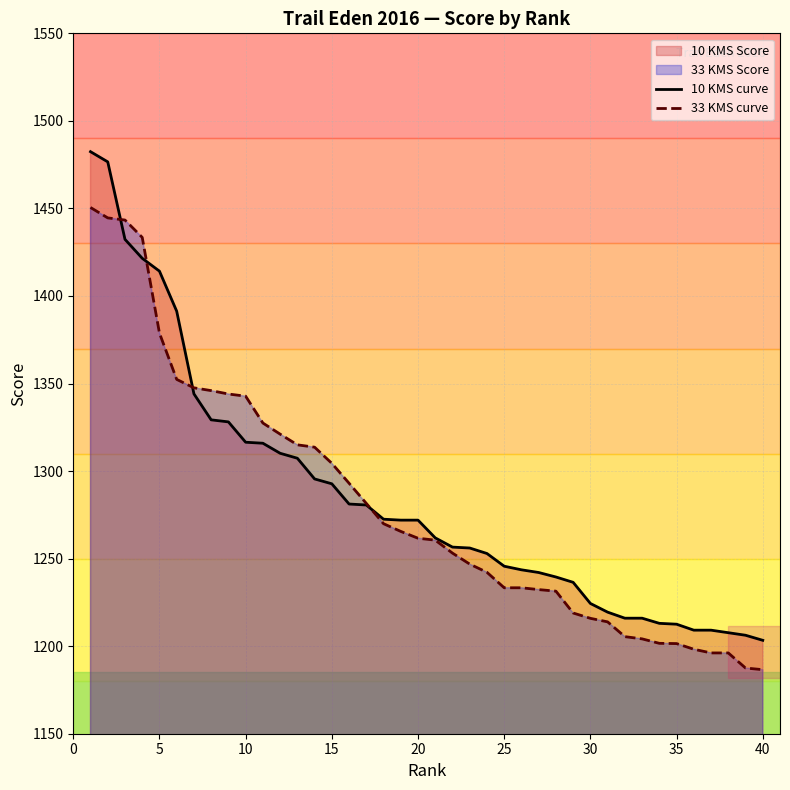

Reading left to right, list all the values displayed in this chart.

10 KMS curve: 1482.4	1476.6	1432.3	1421.5	1414.2	1391.3	1344.1	1329.3	1328.1	1316.5	1315.9	1310.2	1307.3	1295.5	1292.7	1281.2	1280.6	1272.5	1272.0	1272.0	1261.8	1256.6	1256.1	1252.9	1245.7	1243.6	1242.1	1239.5	1236.5	1224.4	1219.4	1216.0	1216.0	1213.0	1212.5	1209.1	1209.1	1207.7	1206.2	1203.3
33 KMS curve: 1450.5	1444.6	1443.4	1433.5	1378.8	1352.4	1347.5	1346.0	1344.0	1342.8	1327.4	1321.1	1315.0	1313.6	1304.4	1293.0	1281.5	1269.9	1265.5	1261.6	1260.5	1253.1	1246.9	1242.2	1233.3	1233.3	1232.3	1231.4	1218.9	1215.9	1213.9	1205.4	1204.2	1201.6	1201.5	1198.2	1196.1	1196.1	1187.5	1186.6